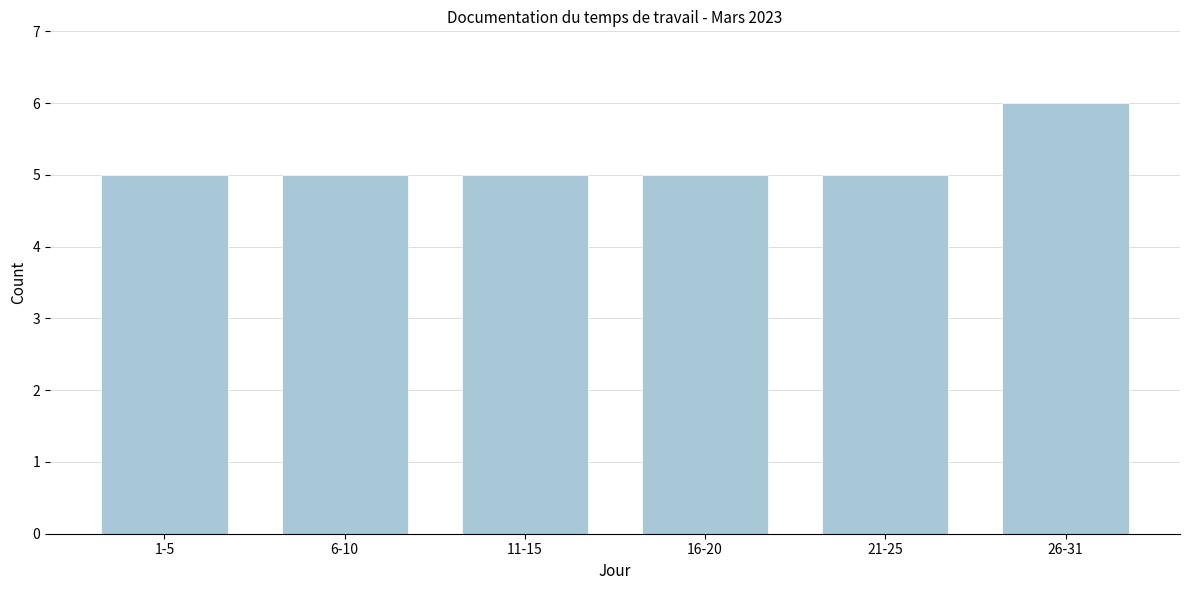

Reading right to left, extract all data points from this chart.

26-31=6	21-25=5	16-20=5	11-15=5	6-10=5	1-5=5